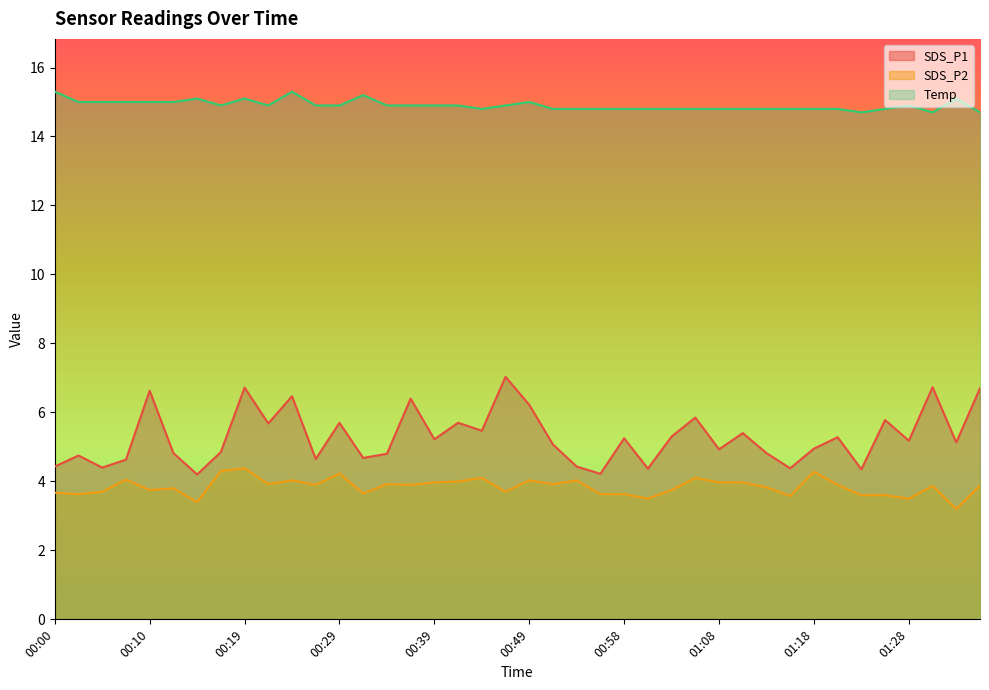

True or false: SDS_P2 has more than 2 interior local peaks.

True